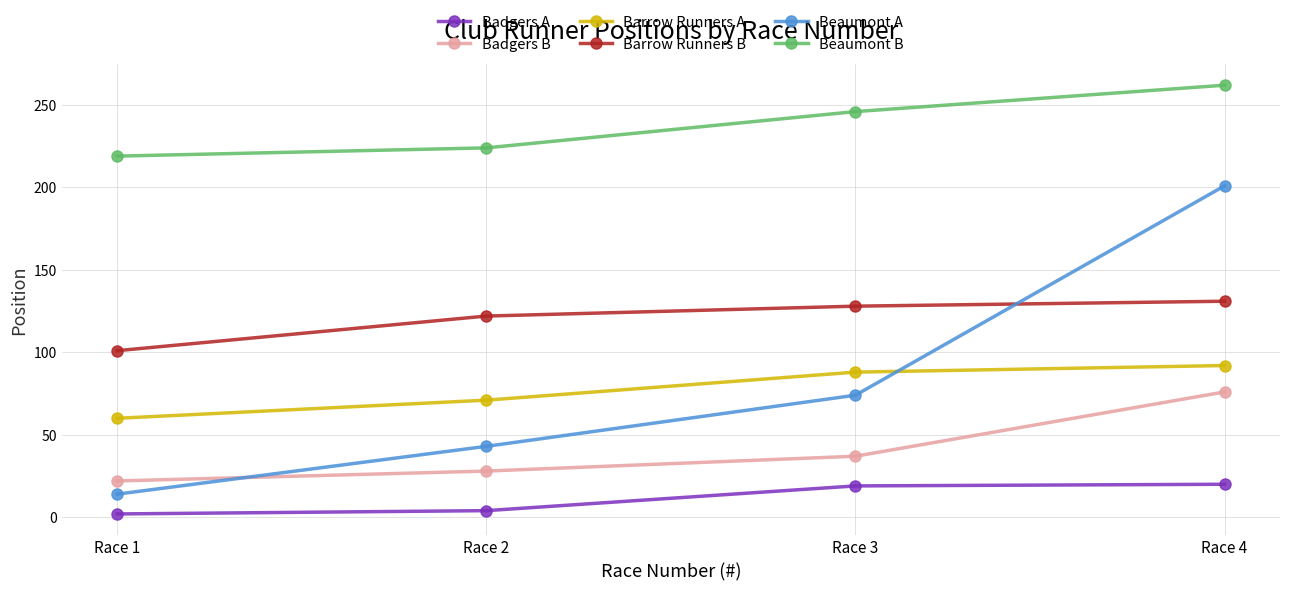

Where is Barrow Runners B nearest to the value 116?

Race 2